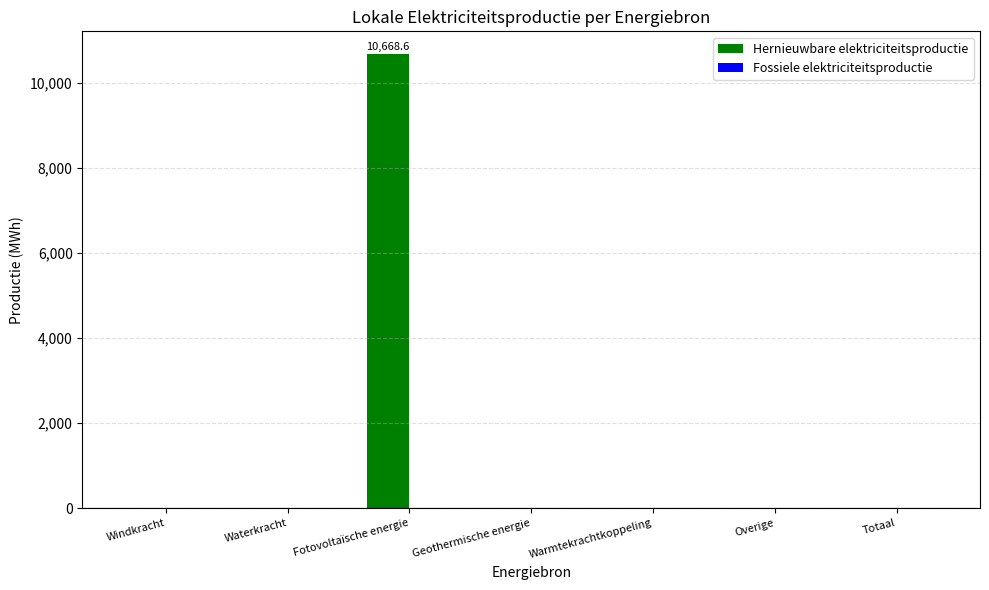

Which label corresponds to the largest value in the chart?

Fotovoltaïsche energie